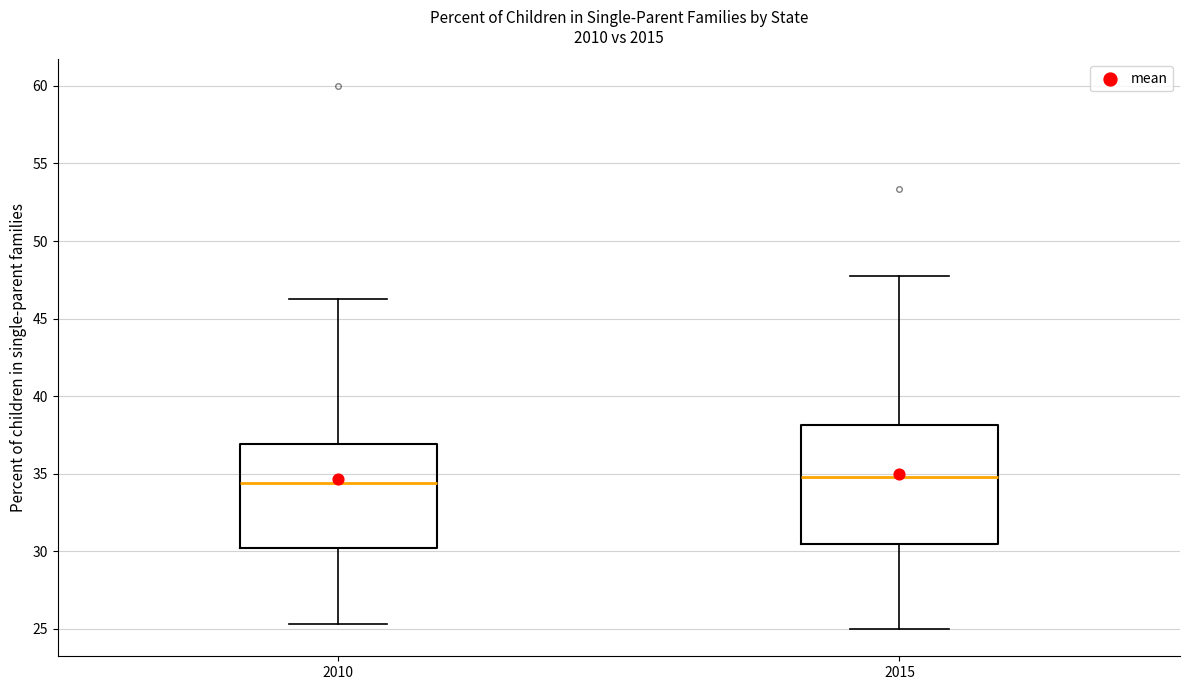

Reading left to right, transcribe this box plot: for each box, give where its median line is, the range the box spans, and where its two whiskers end, as read against the y-axis. The values are not printed on the chart, so give them approximately, as read against the axis.

2010: median 34.5, box 30.0 to 37.0, whiskers 25.5 to 46.0
2015: median 35.0, box 30.5 to 38.0, whiskers 25.0 to 48.0